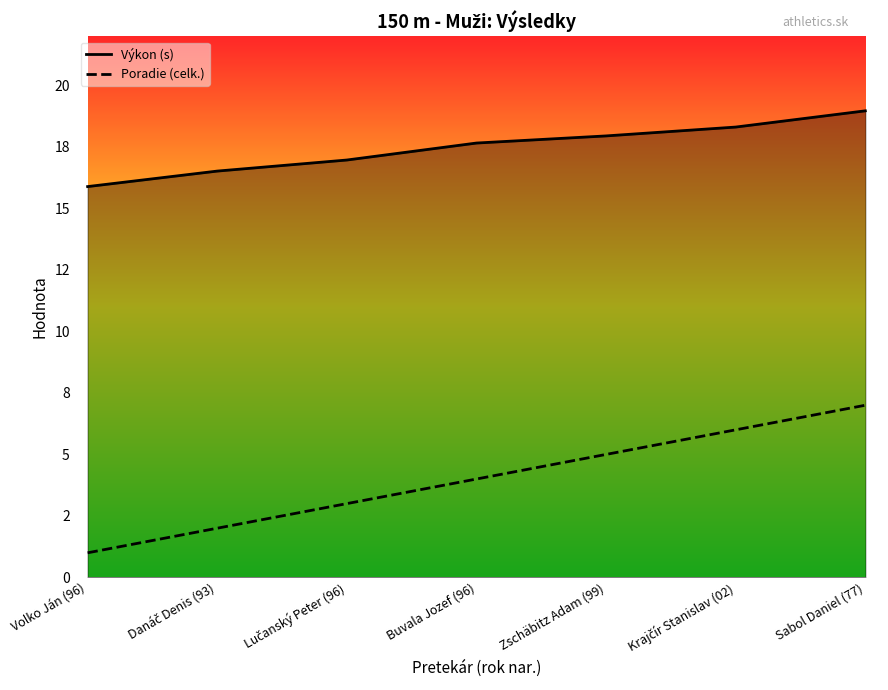

Which has a higher value, Lučanský Peter (96) or Zschäbitz Adam (99)?

Zschäbitz Adam (99)